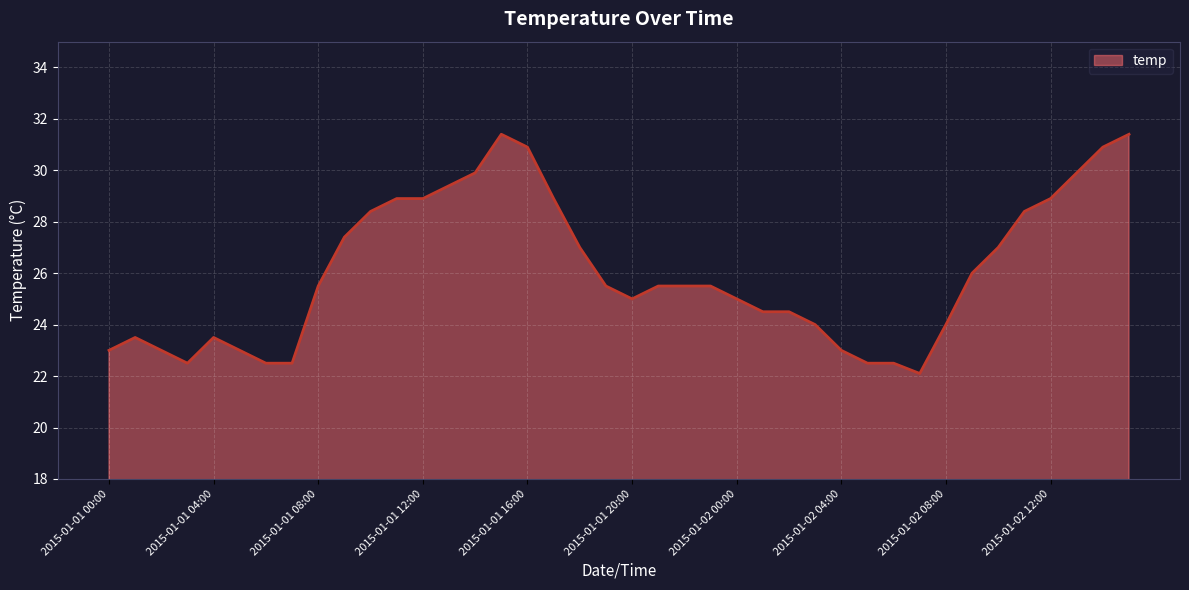

What is the difference between the maximum and minimum values?

9.3